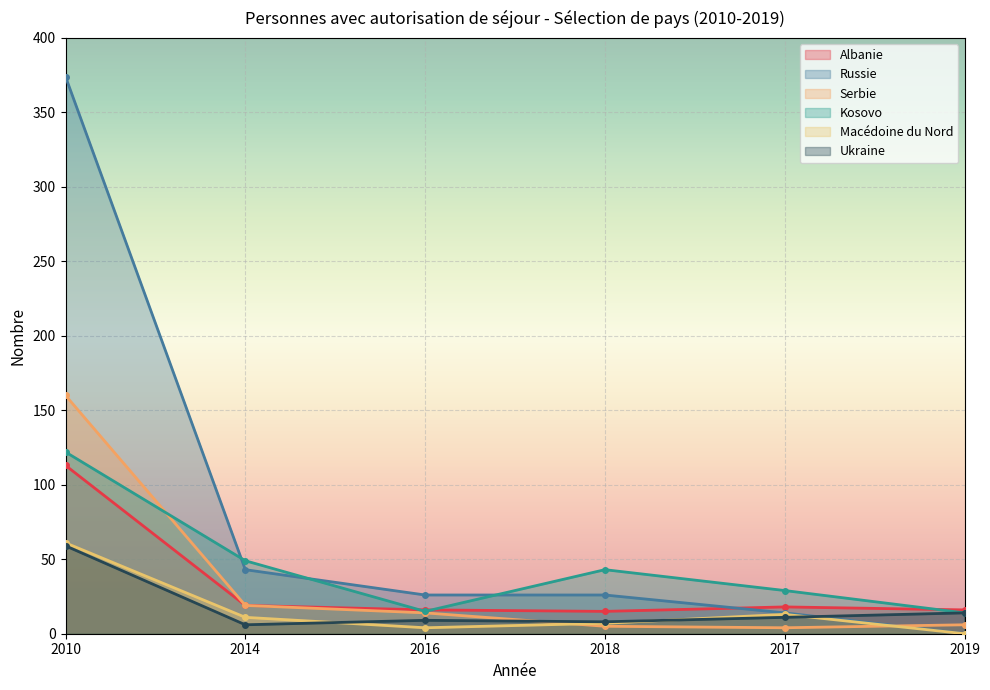

Which series has the widest spread of values?

Russie